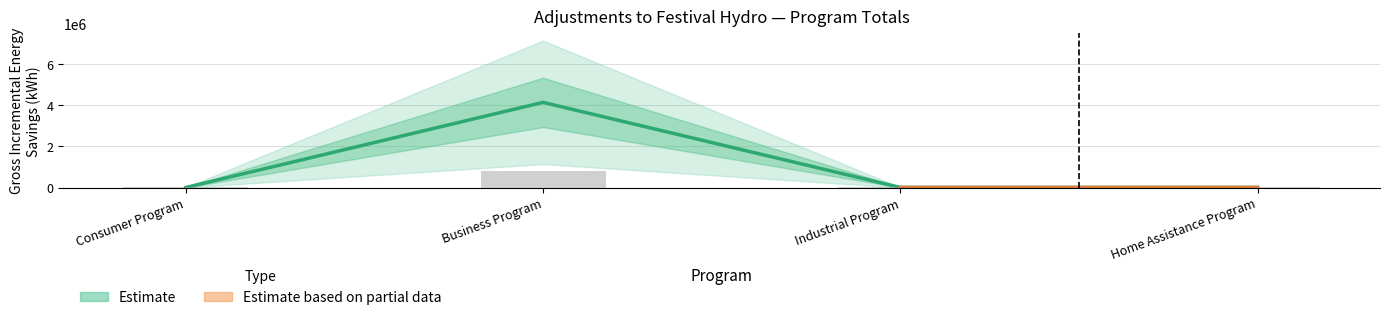

How many bars are there in each group?

2